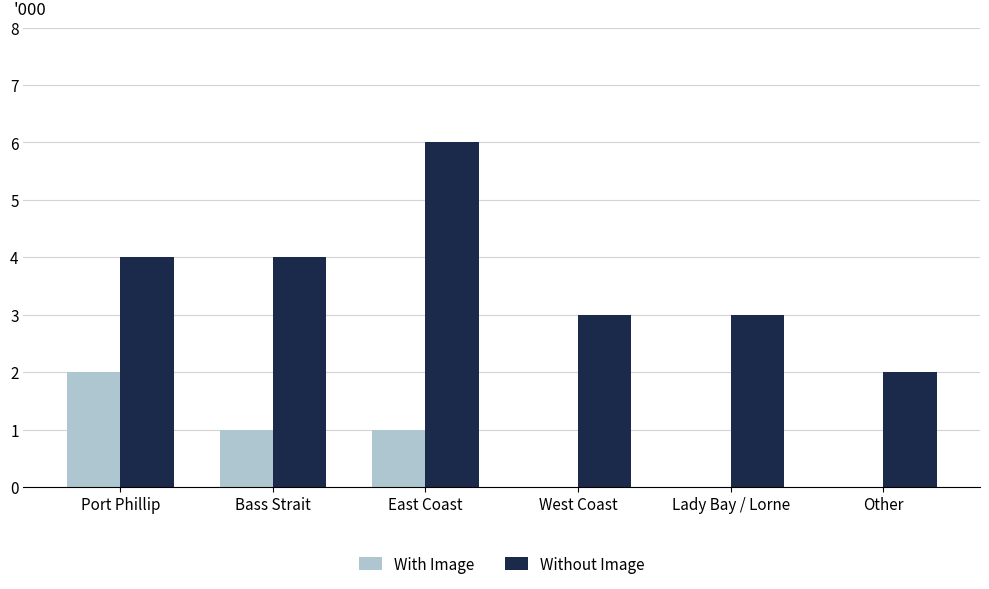

How many Without Image values are between 3 and 4?

4